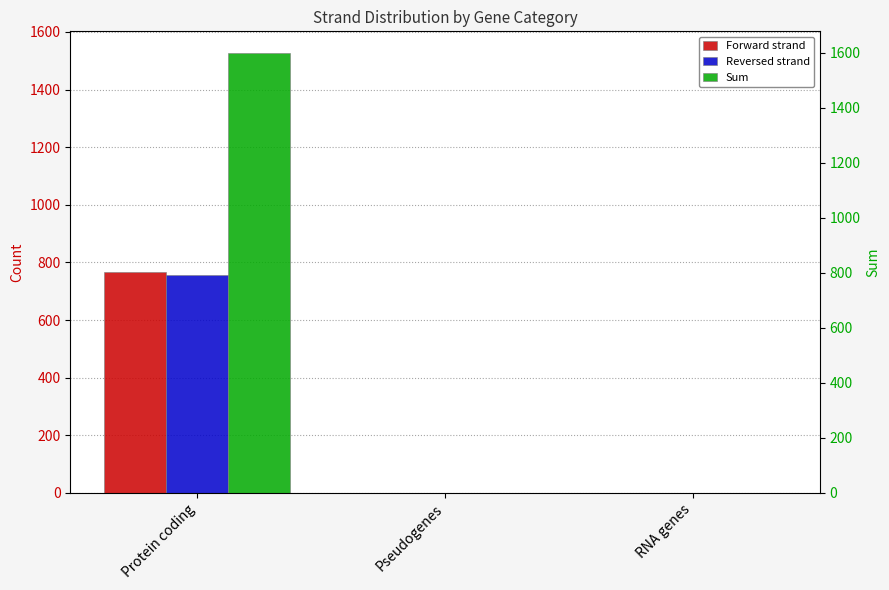

Rank the series by their maximum value, from lowest to highest.

Reversed strand, Forward strand, Sum